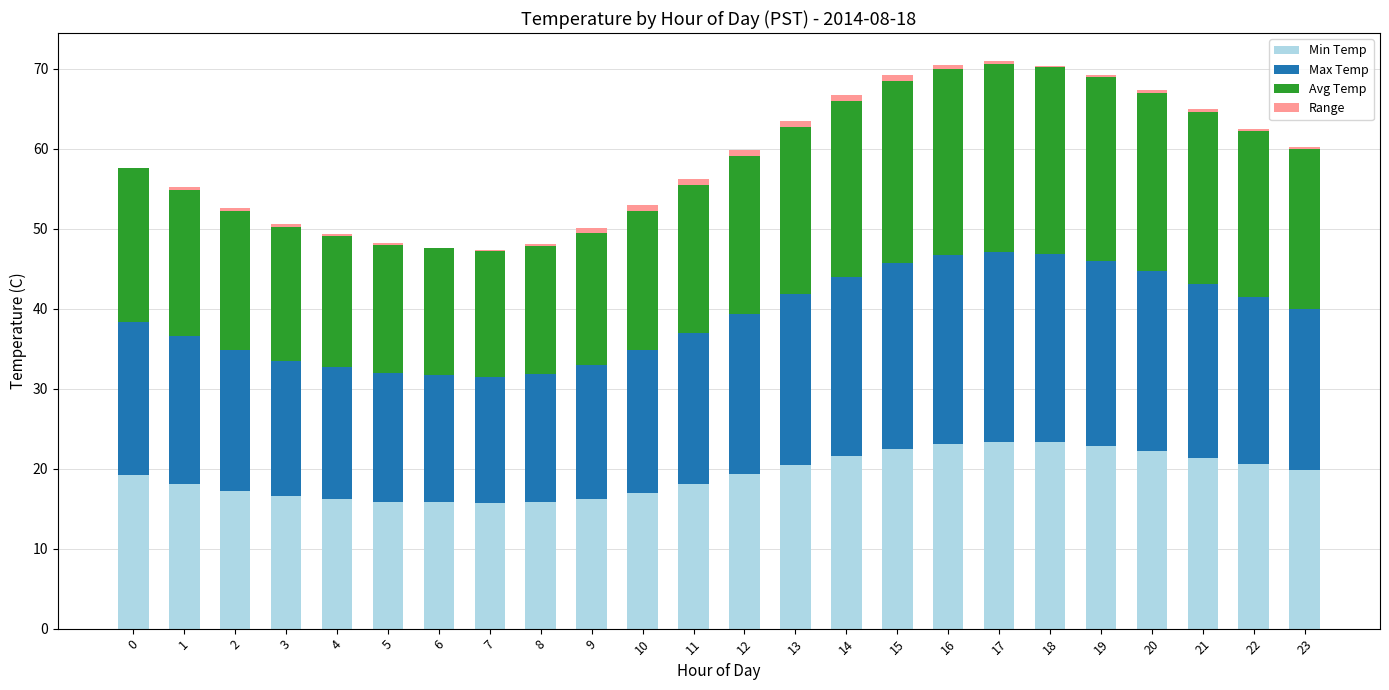

The value of Min Temp at 1 is 18.1. True or false?

True